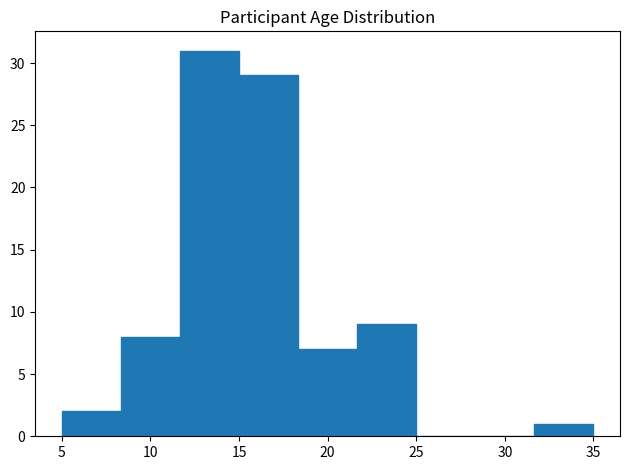

How tall is the bar that spans 5.0 to 8.5 on the x-axis? Neither the bar edges nor the heights are printed on the chart, so give them approximately, as read against the axes.

2